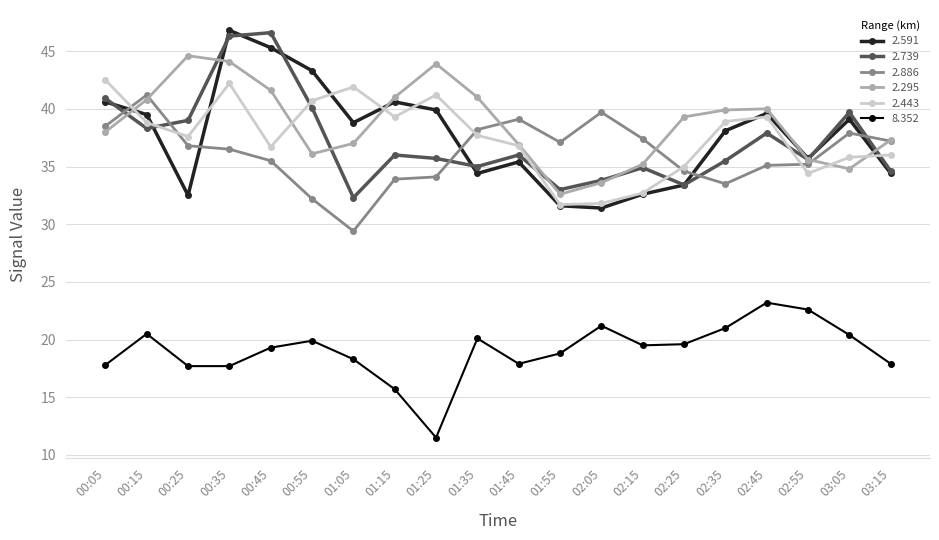

What is the value of the 2.739 point at the 15th from the left?

33.4